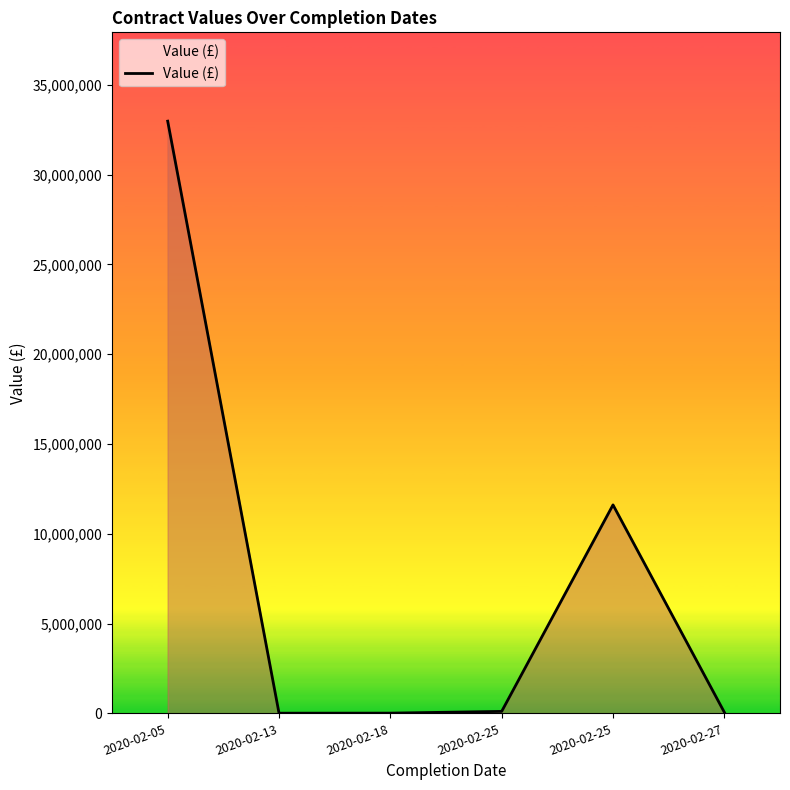

How many lines are shown in the chart?

1